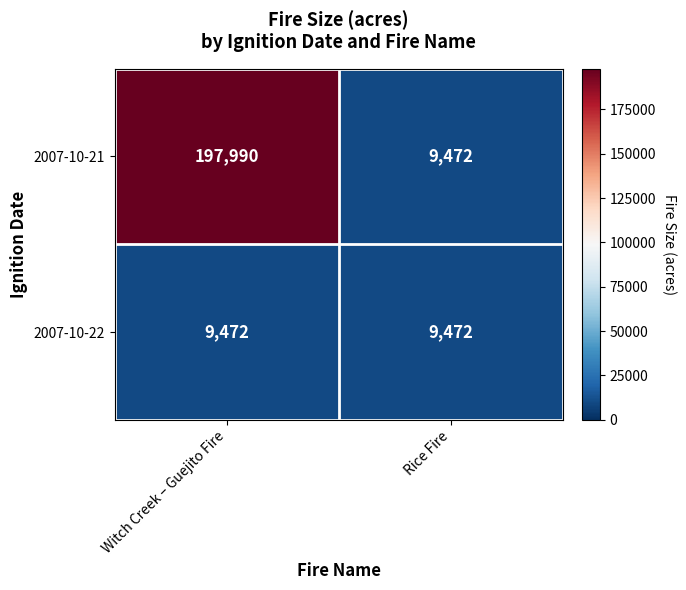

Reading left to right, what are all the values shown in this chart?

2007-10-21: Witch Creek – Guejito Fire=197990	Rice Fire=9472
2007-10-22: Witch Creek – Guejito Fire=9472	Rice Fire=9472